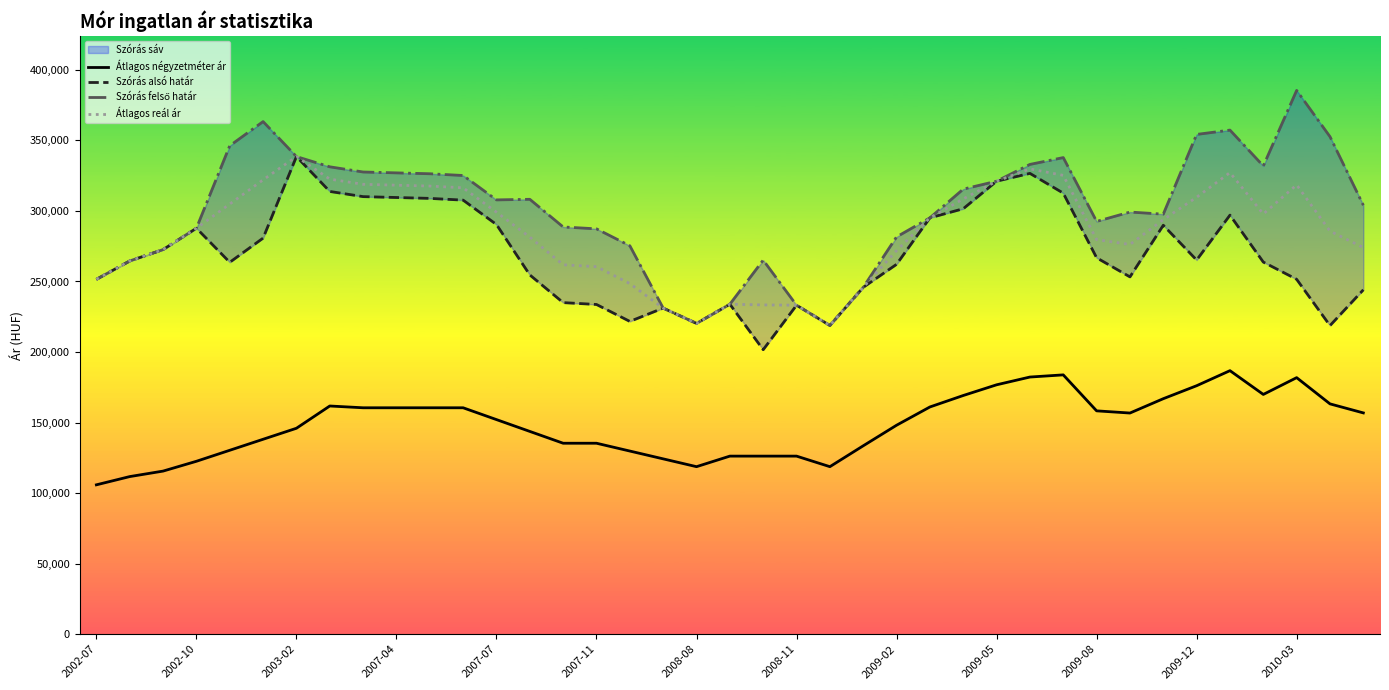

In Átlagos reál ár, how many points are higher than both neighbors (excluding endpoints)?

5